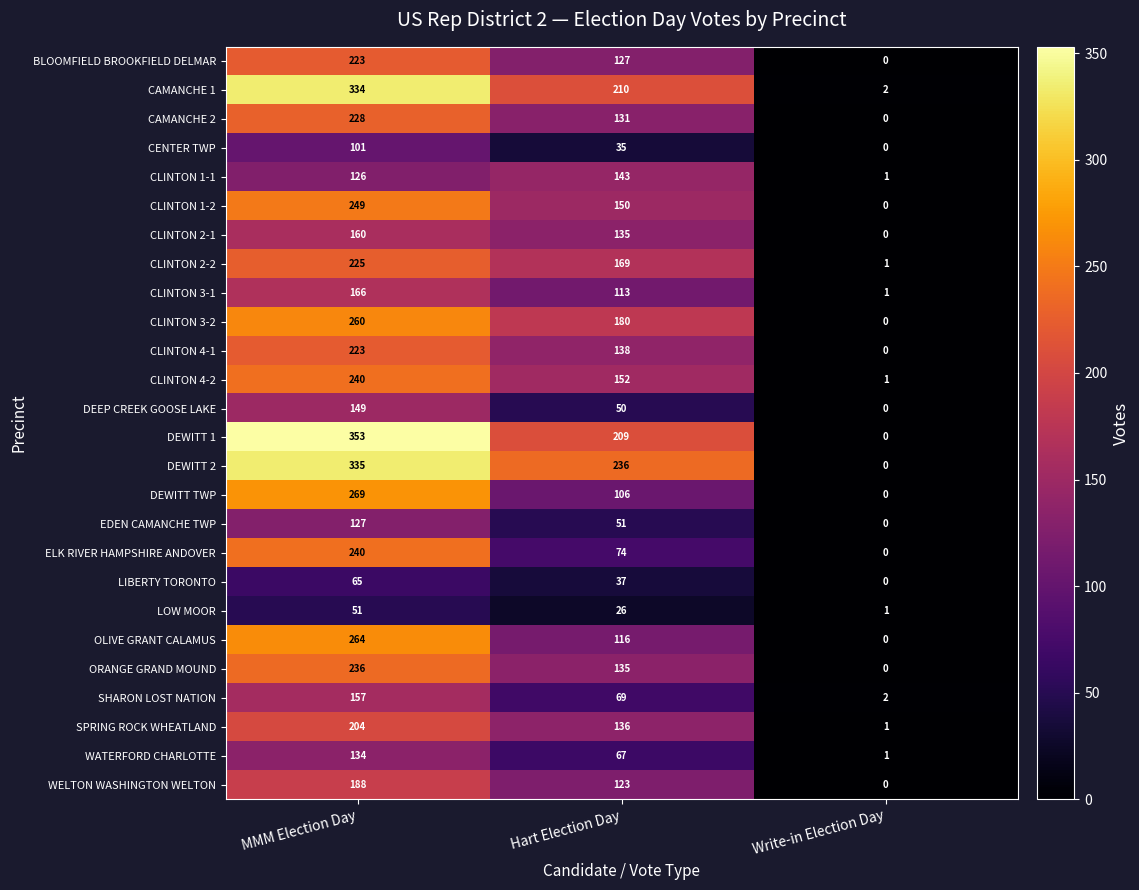

What is the greatest value displayed?

353